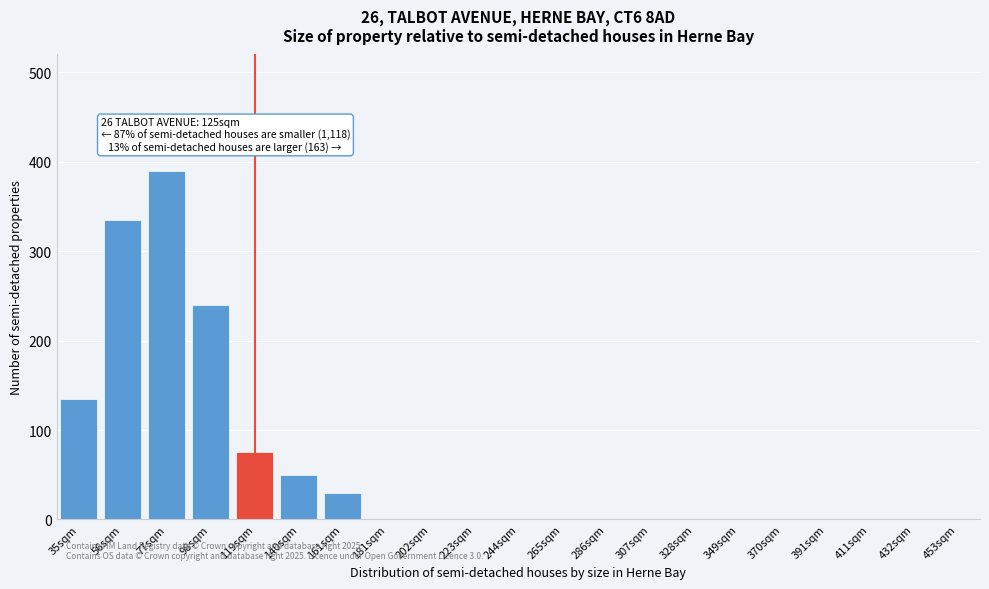

Reading left to right, what are all the values shown in this chart?

35sqm=135	56sqm=335	77sqm=390	98sqm=240	119sqm=75	140sqm=50	161sqm=30	181sqm=0	202sqm=0	223sqm=0	244sqm=0	265sqm=0	286sqm=0	307sqm=0	328sqm=0	349sqm=0	370sqm=0	391sqm=0	411sqm=0	432sqm=0	453sqm=0